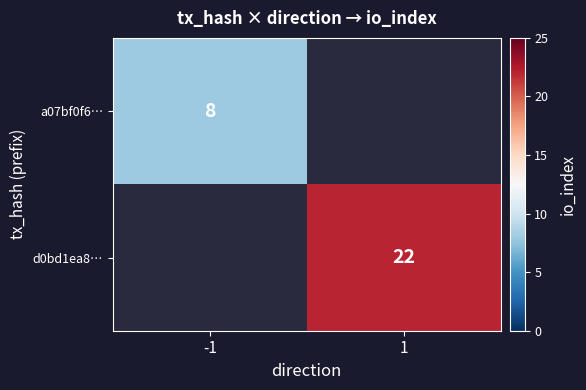

Is it true that d0bd1ea8… equals 12 at 1?

False